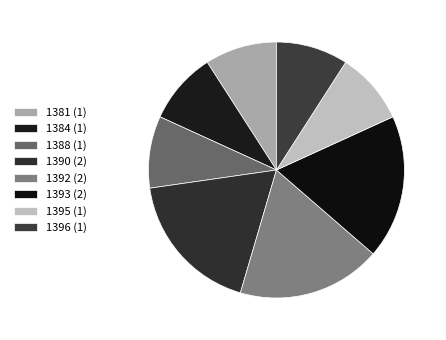

Is 1381 the majority of the pie?

No